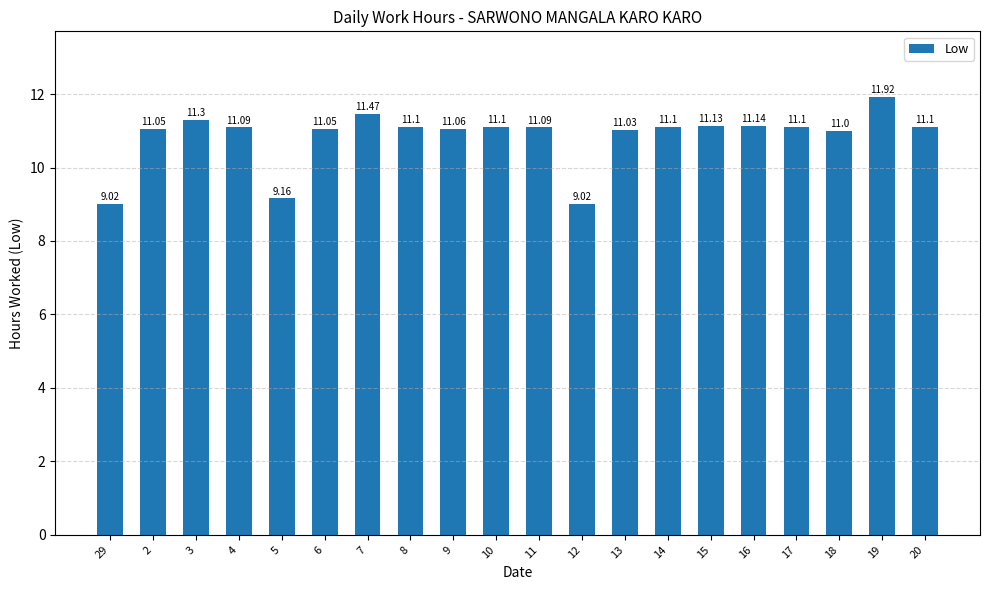

Where is the data nearest to the value 10?

5